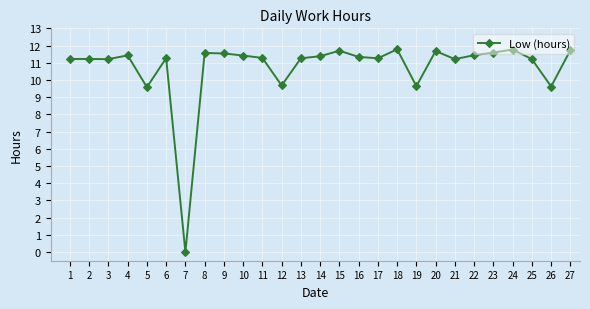

Approximately how many times larger is the value at 4 compared to 22?

1.0